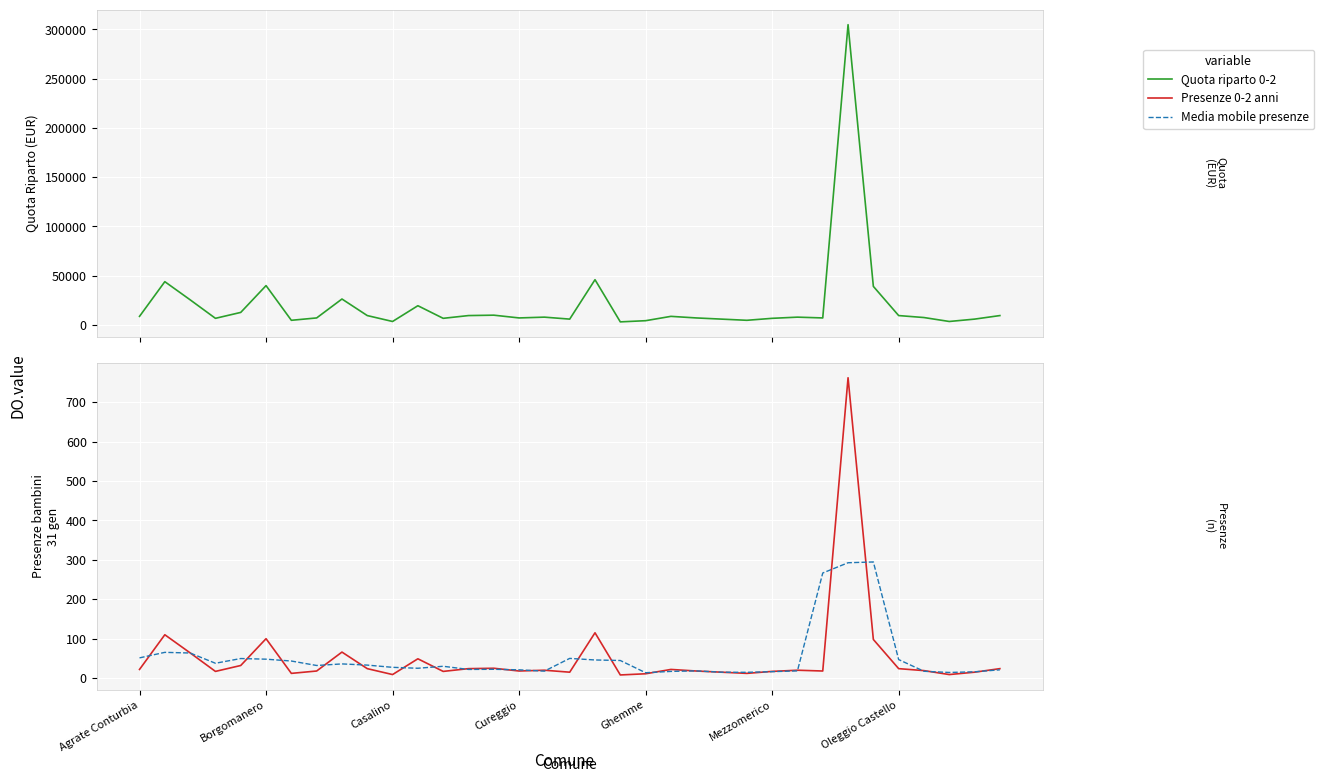

At how many categories does at least one series exceed 237632?

1